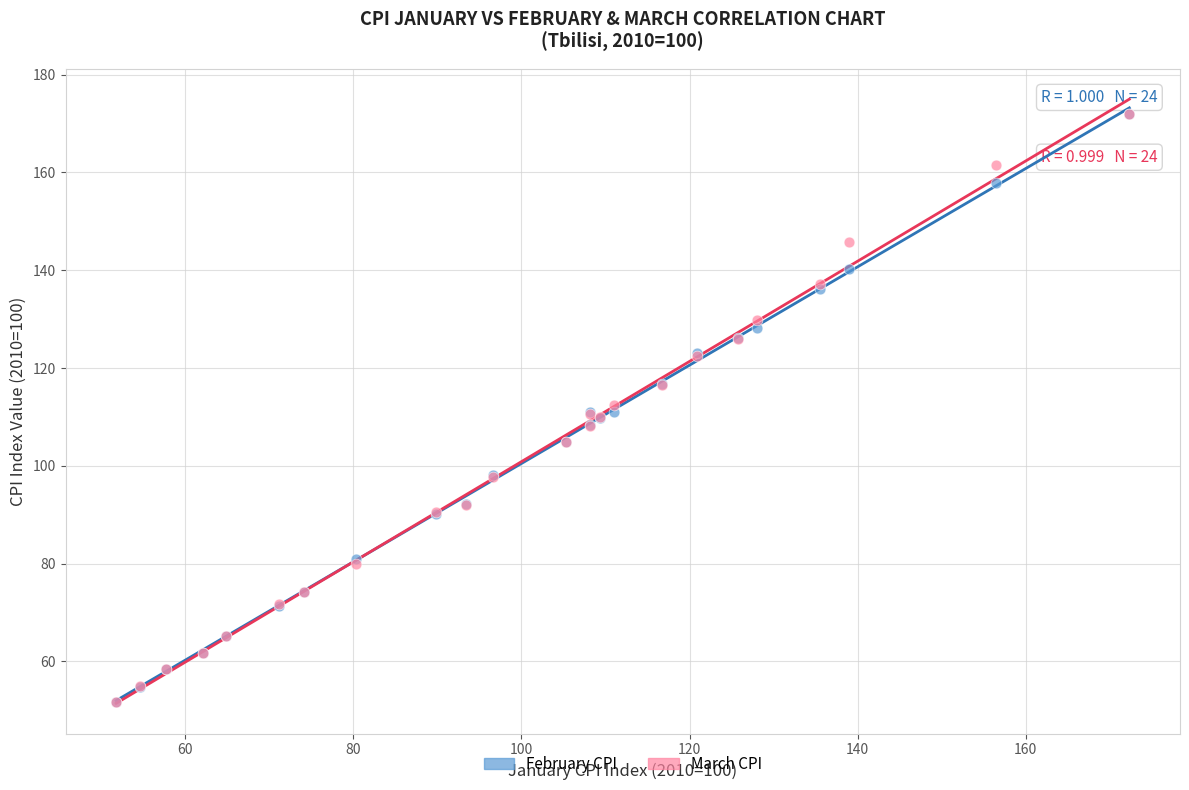

What are all the series names shown in the legend?

February CPI, March CPI